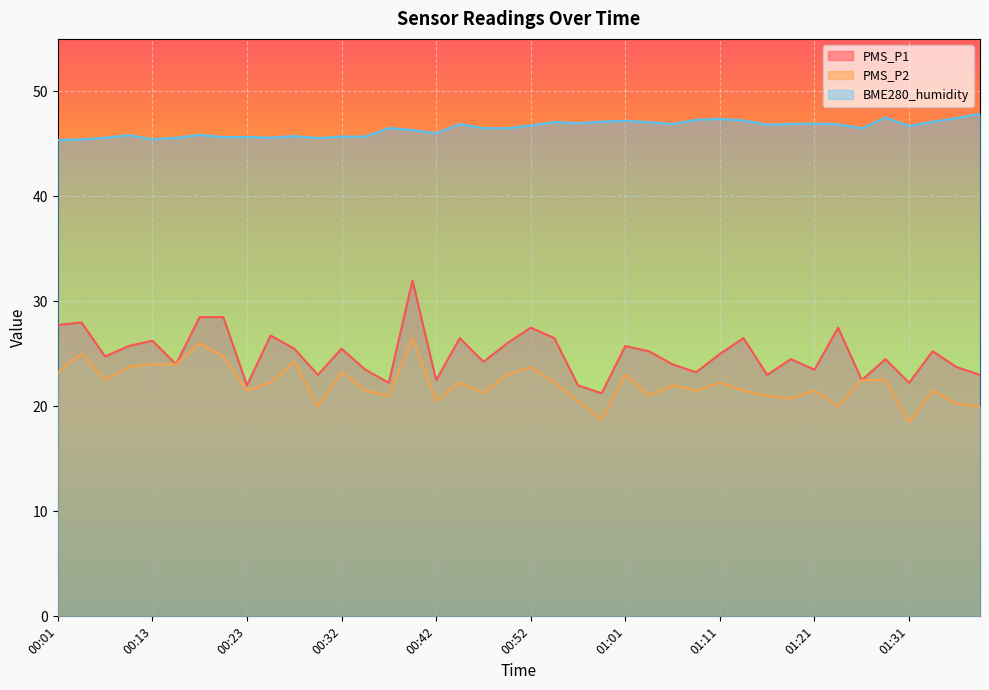

Which series has the widest spread of values?

PMS_P1